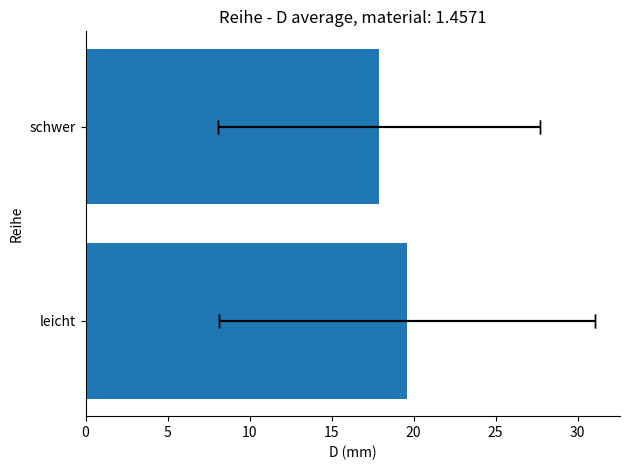

How many series are shown in this chart?

1